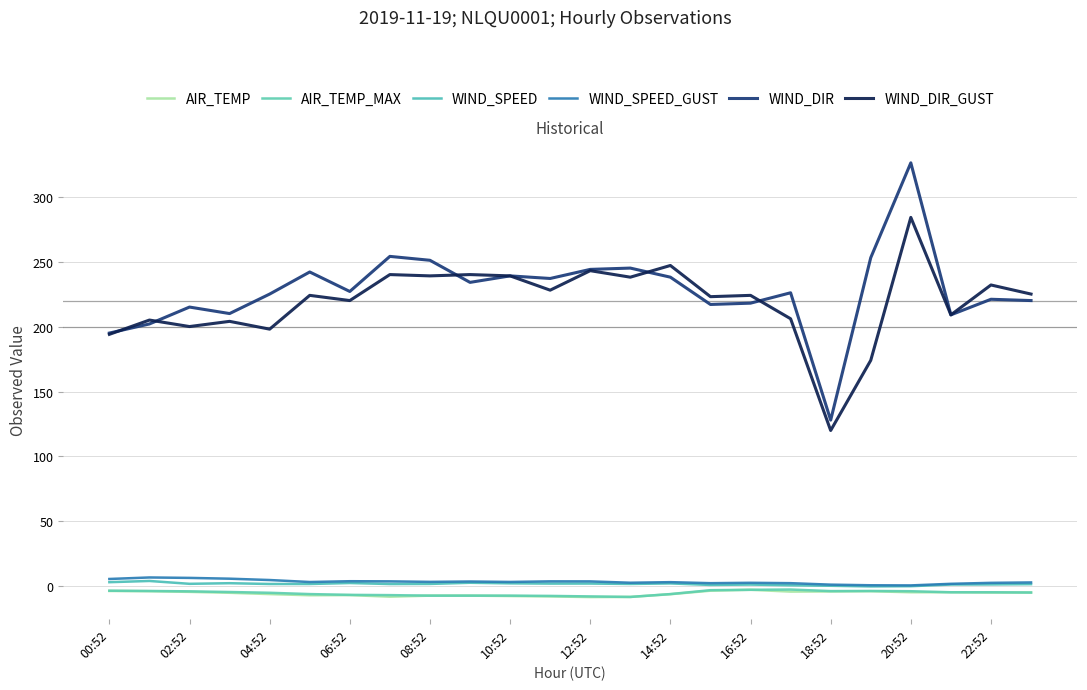

Does the chart have visible grid lines?

Yes